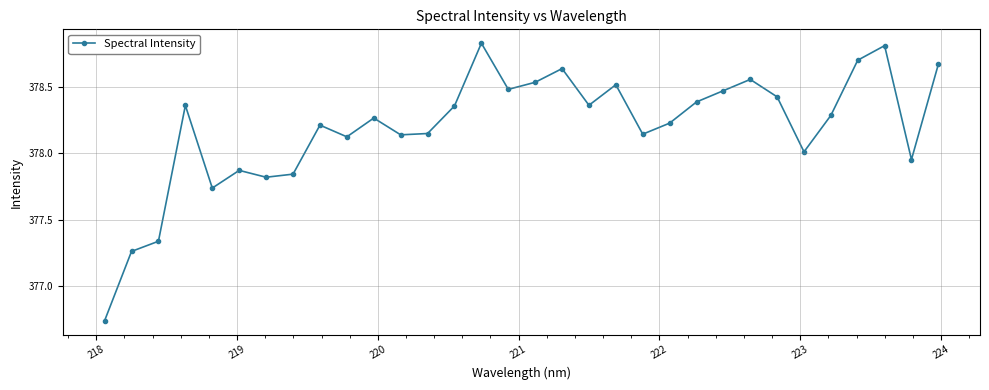

What is the sum of all values?

12102.3